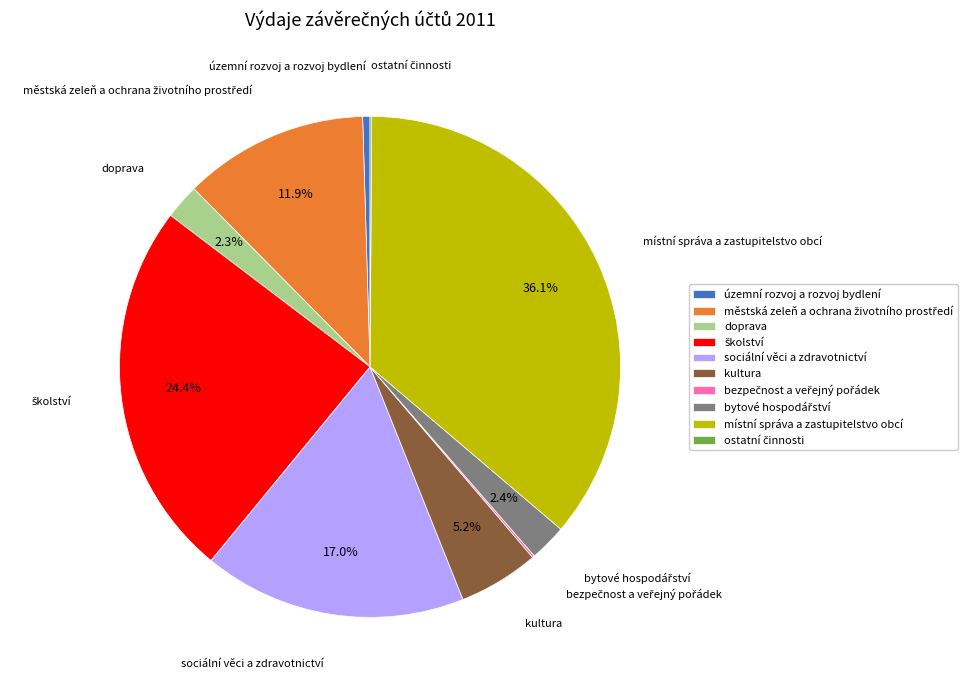

What percentage is NOT represented by sociální věci a zdravotnictví?

83.0%